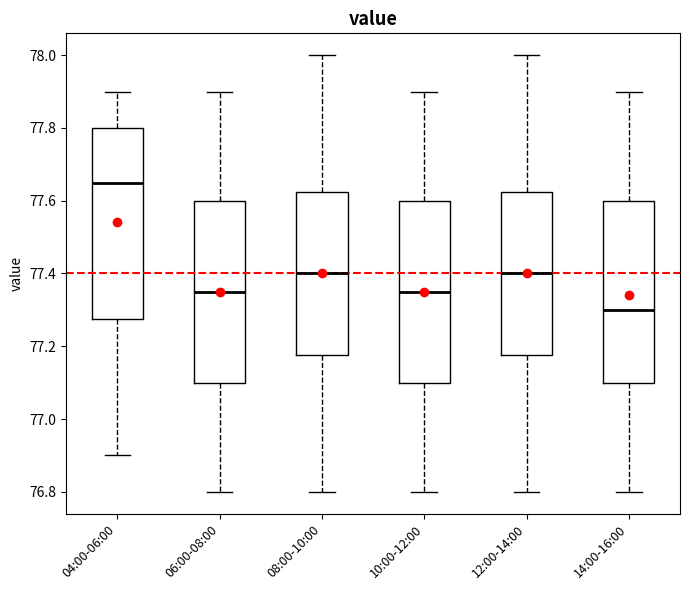

Reading left to right, read every box against the y-axis: the position of its median line, the range the box covers, and the ends of its whiskers. The values are not printed on the chart, so give them approximately, as read against the axis.

04:00-06:00: median 77.66, box 77.28 to 77.80, whiskers 76.90 to 77.90
06:00-08:00: median 77.36, box 77.10 to 77.60, whiskers 76.80 to 77.90
08:00-10:00: median 77.40, box 77.18 to 77.62, whiskers 76.80 to 78.00
10:00-12:00: median 77.36, box 77.10 to 77.60, whiskers 76.80 to 77.90
12:00-14:00: median 77.40, box 77.18 to 77.62, whiskers 76.80 to 78.00
14:00-16:00: median 77.30, box 77.10 to 77.60, whiskers 76.80 to 77.90